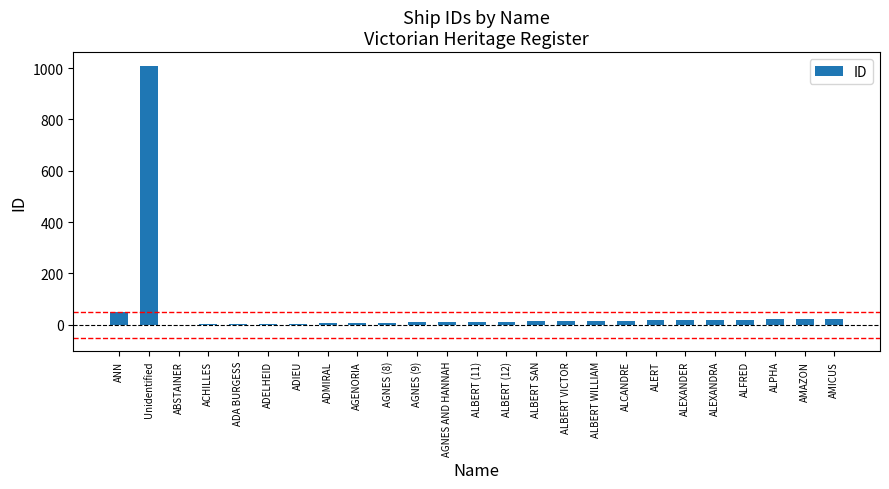

The value at ANN is 51. True or false?

True